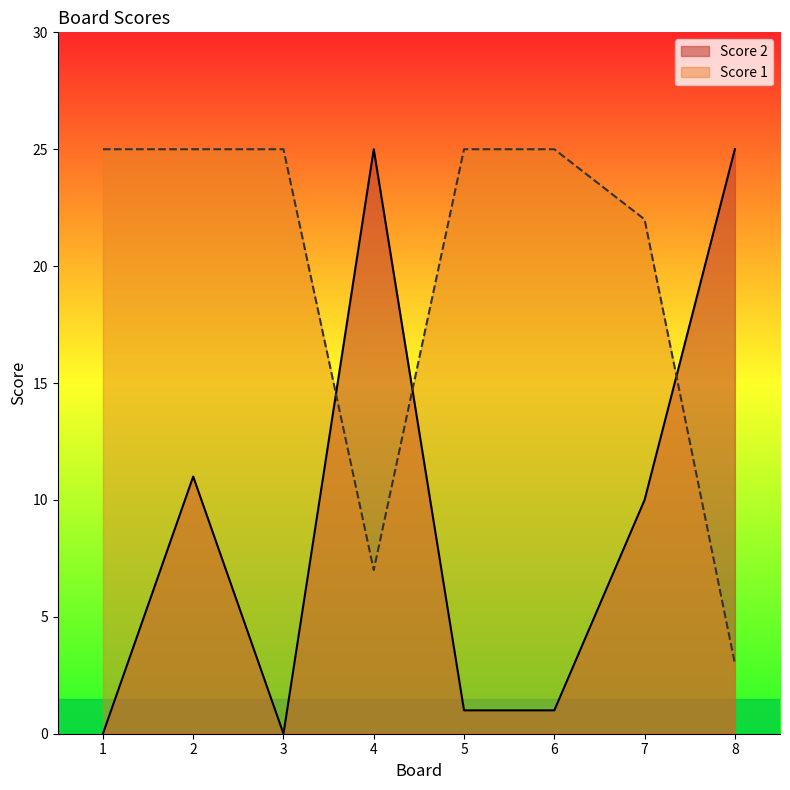

Which series has the largest total across all categories?

Score 1